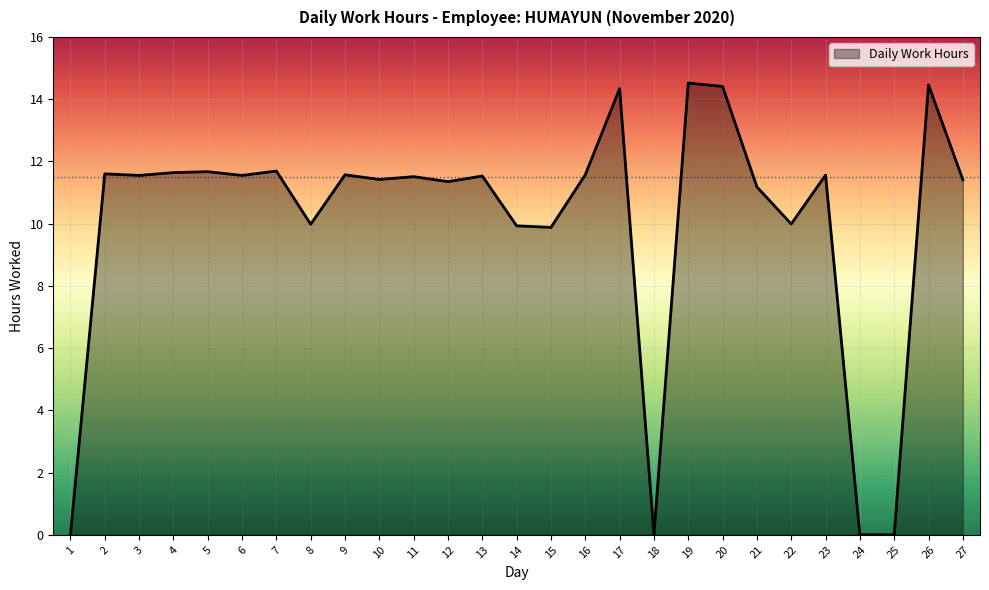

What is the difference between the second highest and second lowest values?

14.5